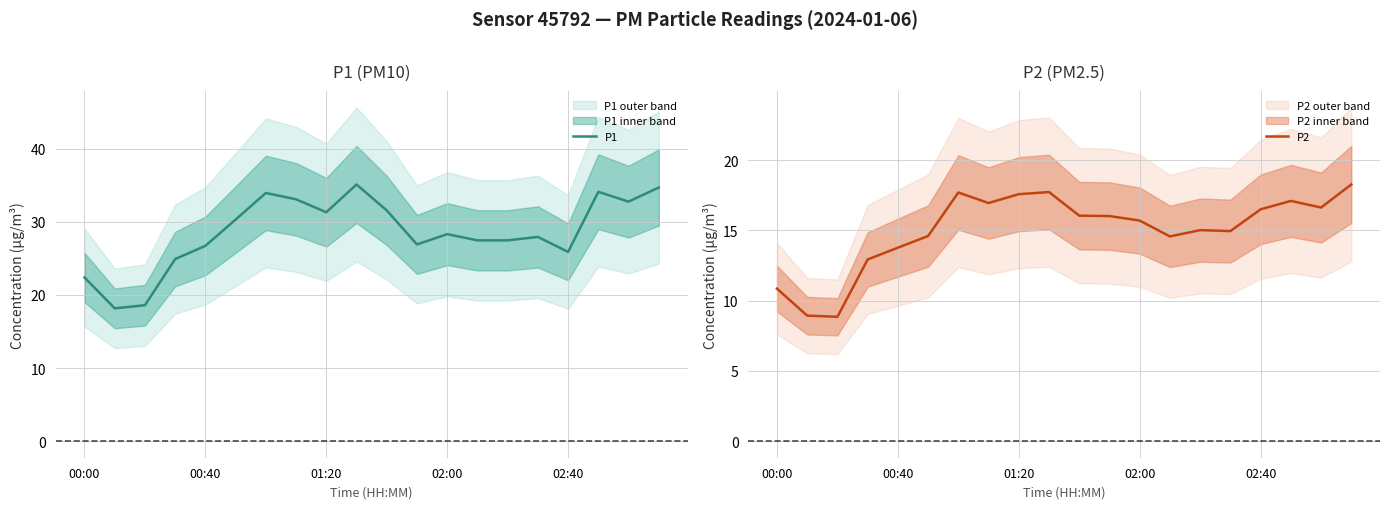

What value does the P2 series have at 7?

16.9